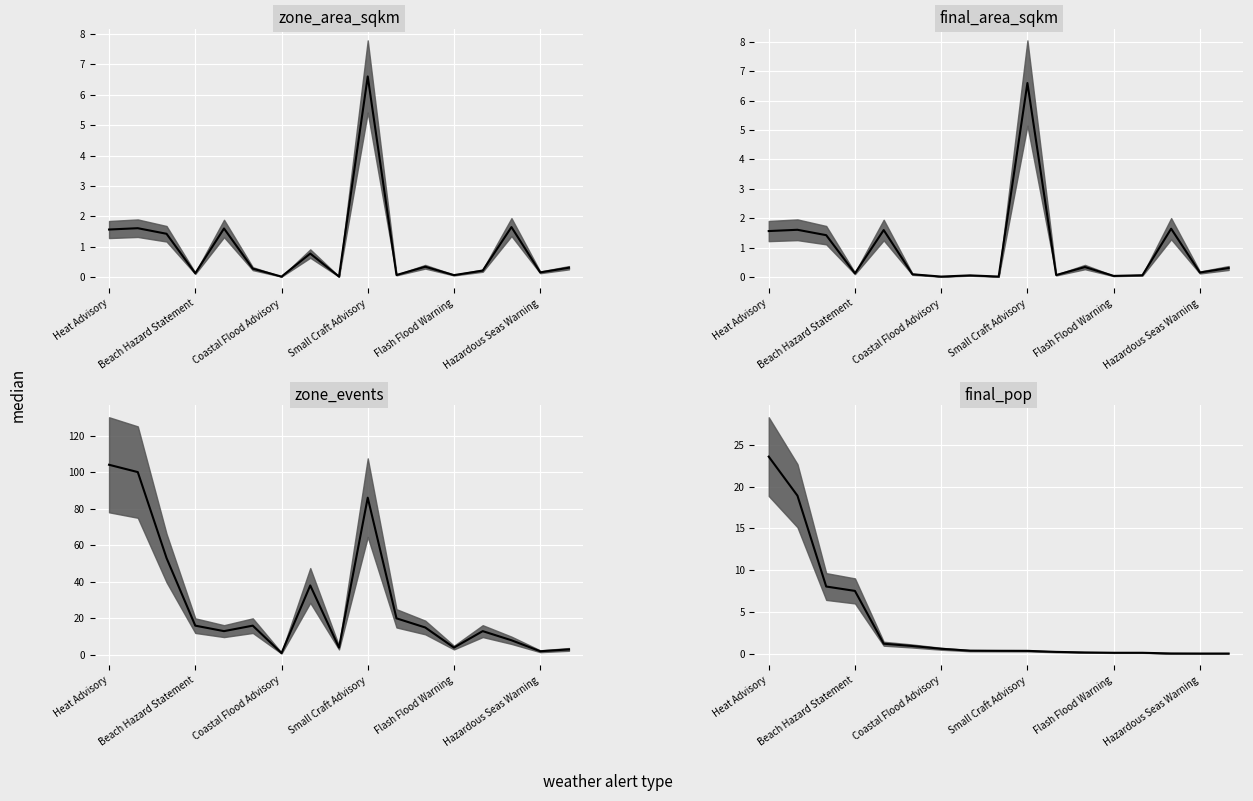

Is it true that the value at 14 is 0.0?

False